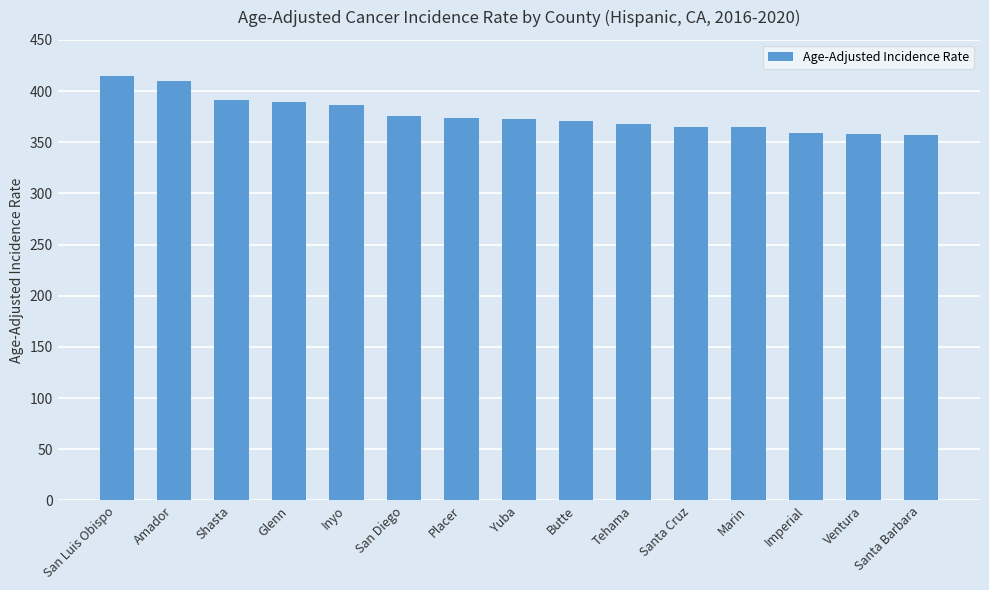

What is the change in value from Amador to Inyo?

-22.9